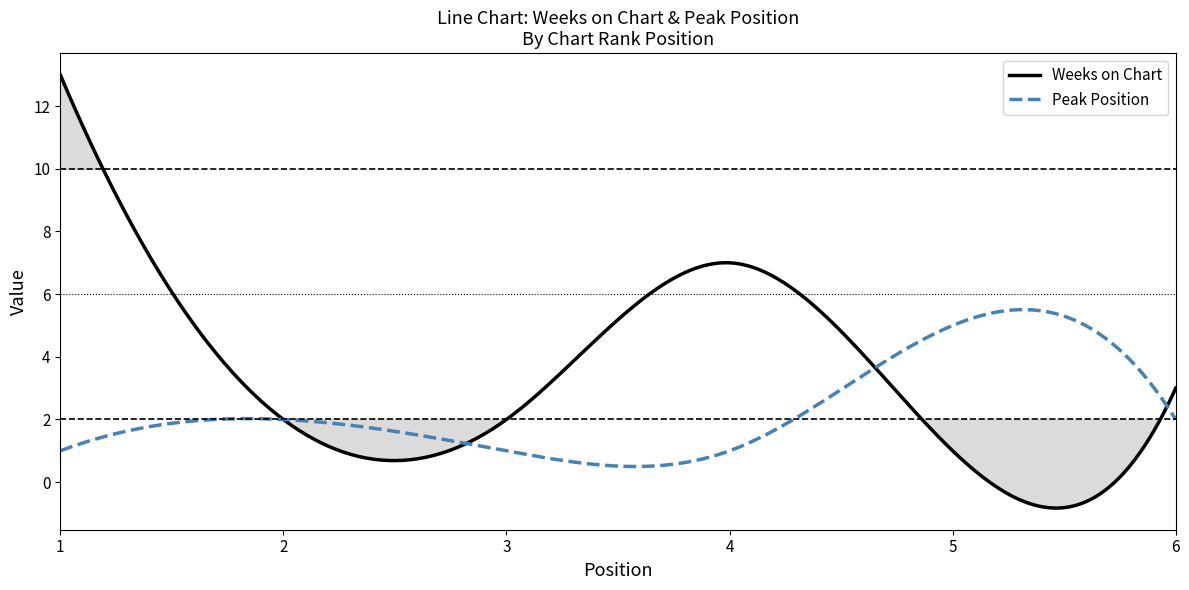

Read the Peak Position value at 3.

1